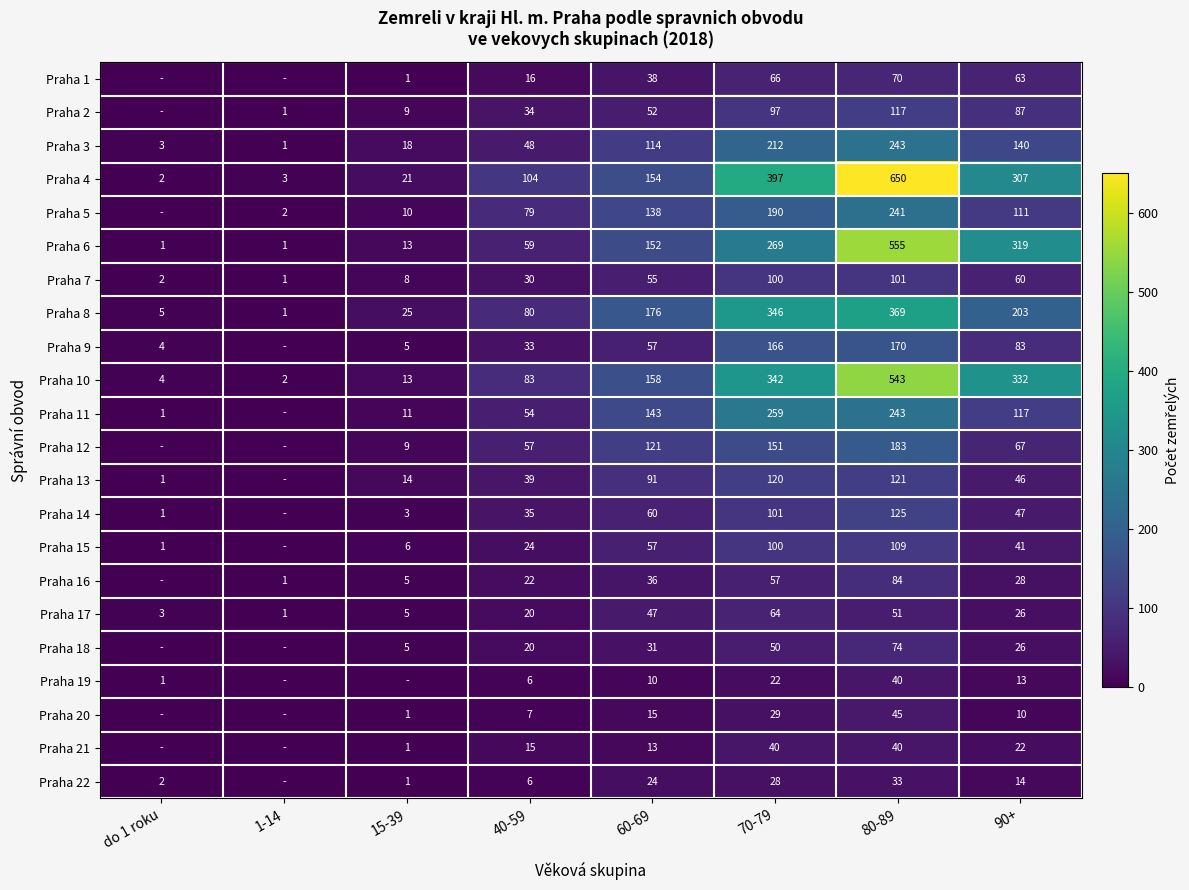

What is the total value across all series at 60-69?

1742